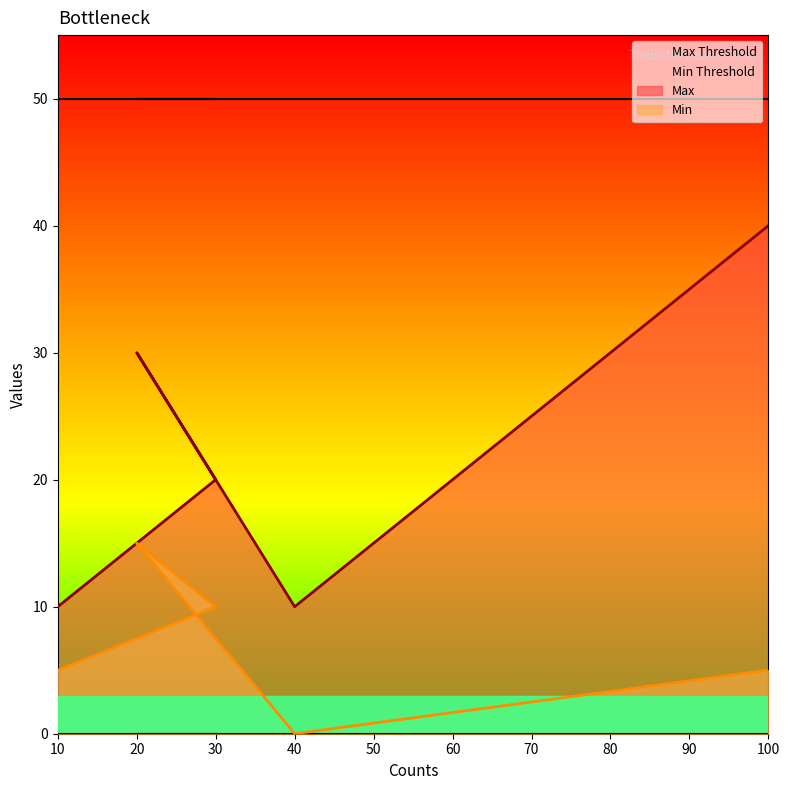

The Min series shows 10 at 30. True or false?

True